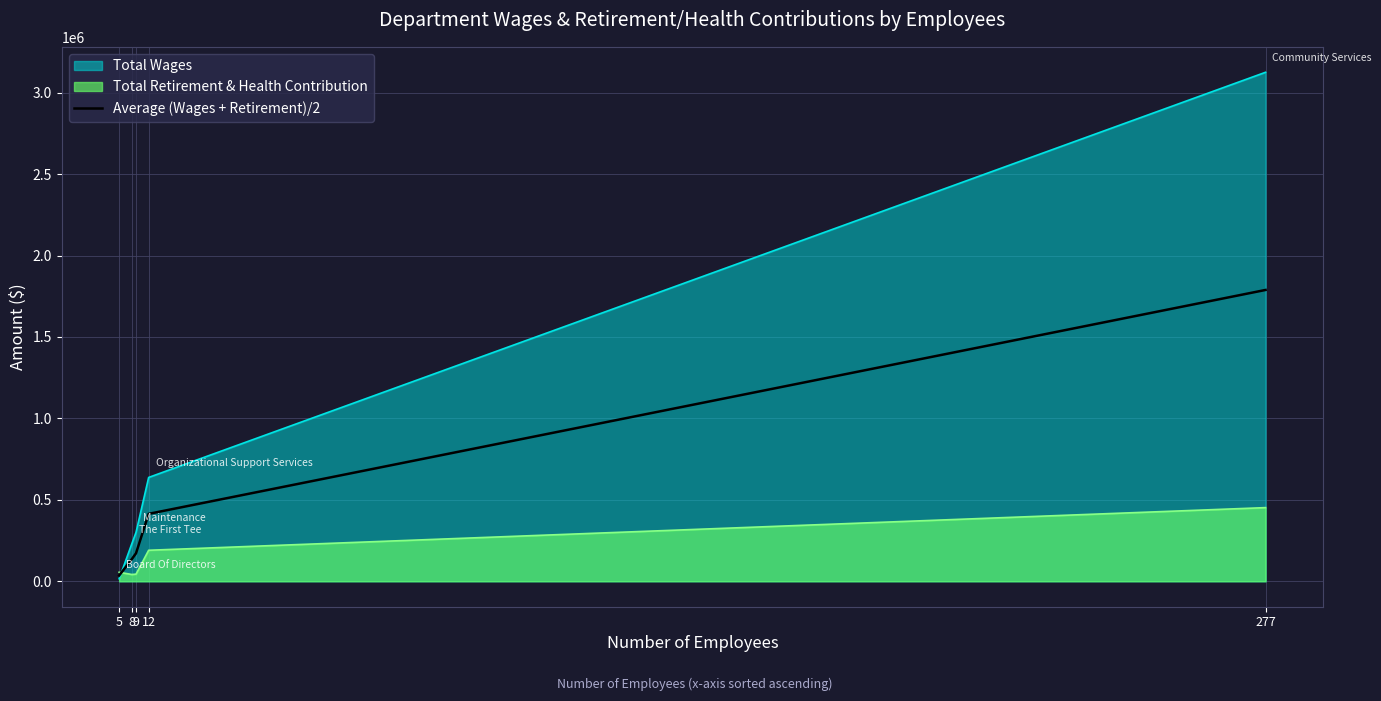

List the series in order of their overall mean, lowest first.

Total Retirement & Health Contribution, Average (Wages + Retirement)/2, Total Wages